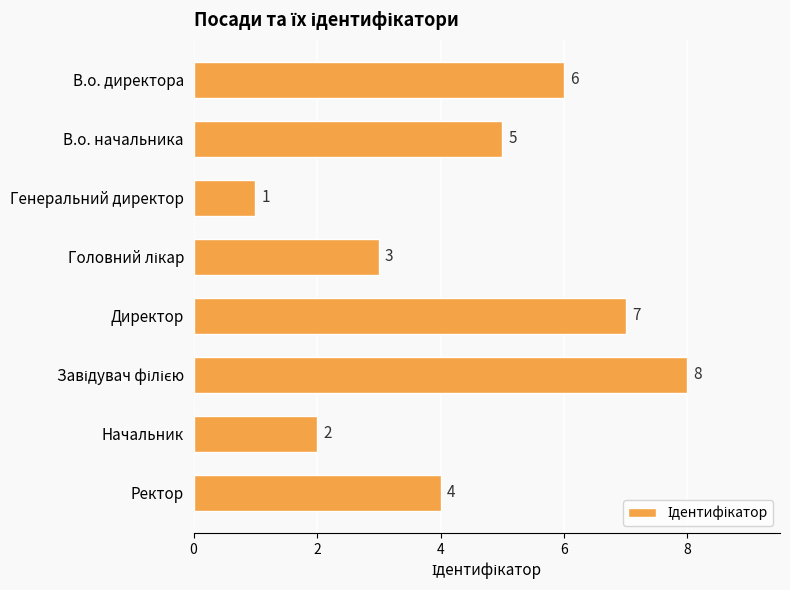

What is the maximum value shown in the chart?

8